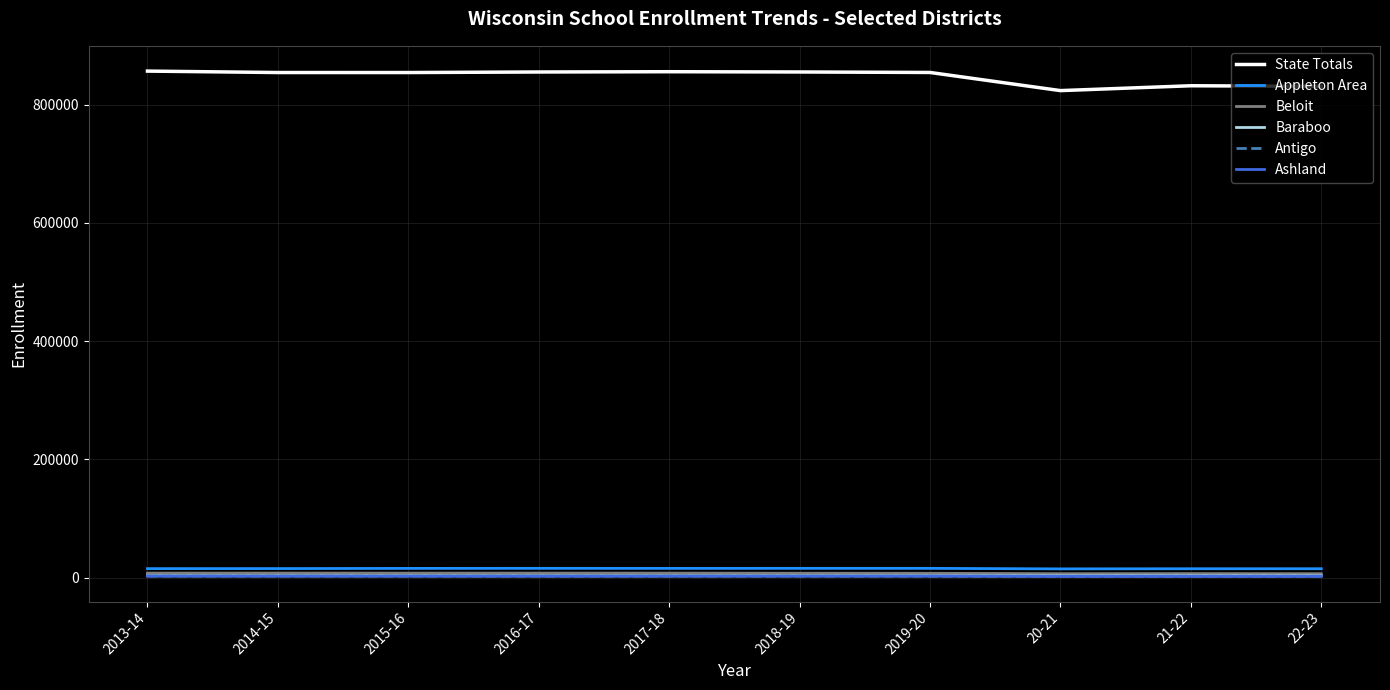

True or false: Beloit and Baraboo cross at least once.

False